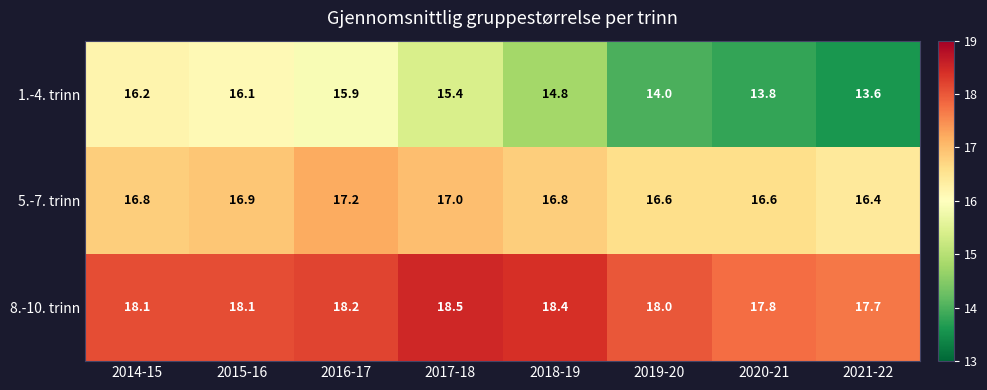

Which category has the highest value in the 1.-4. trinn series?

2014-15